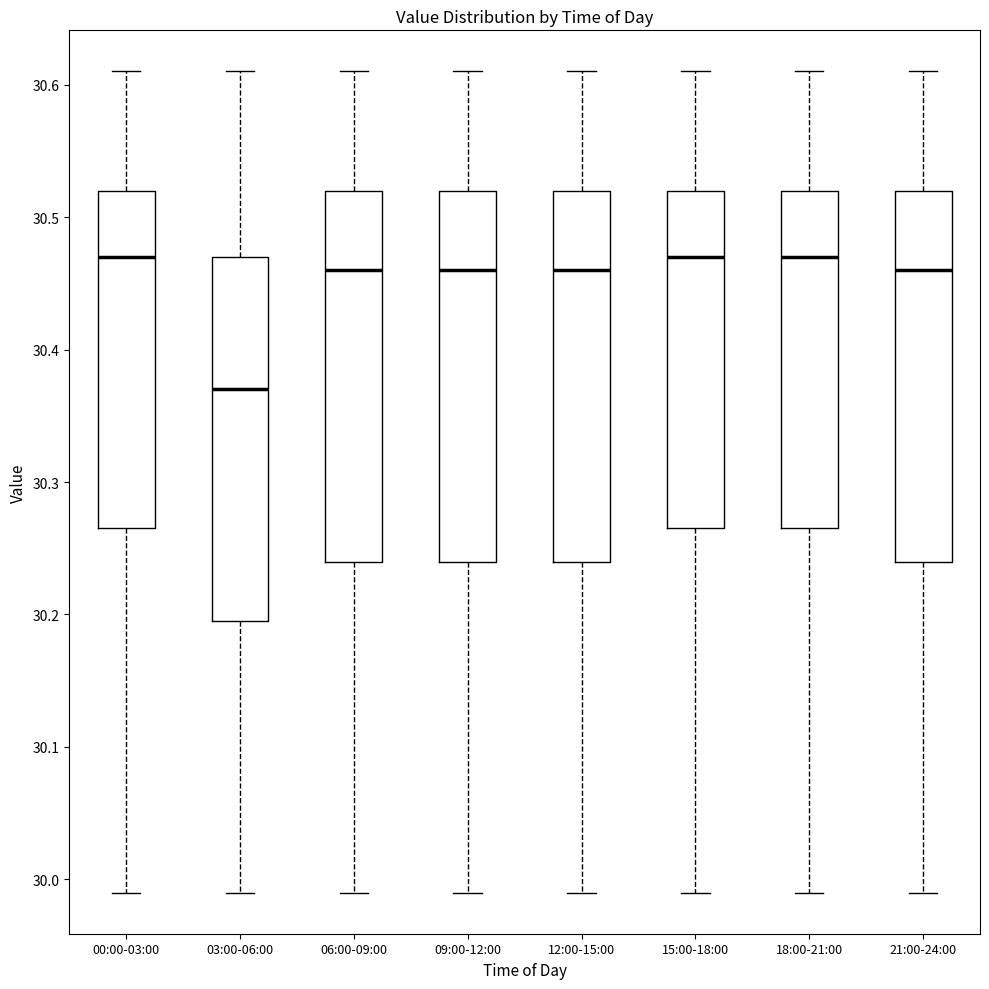

Where is the lower edge of the box for 12:00-15:00 on the y-axis? The values are not printed on the chart, so give them approximately, as read against the axis.

30.24